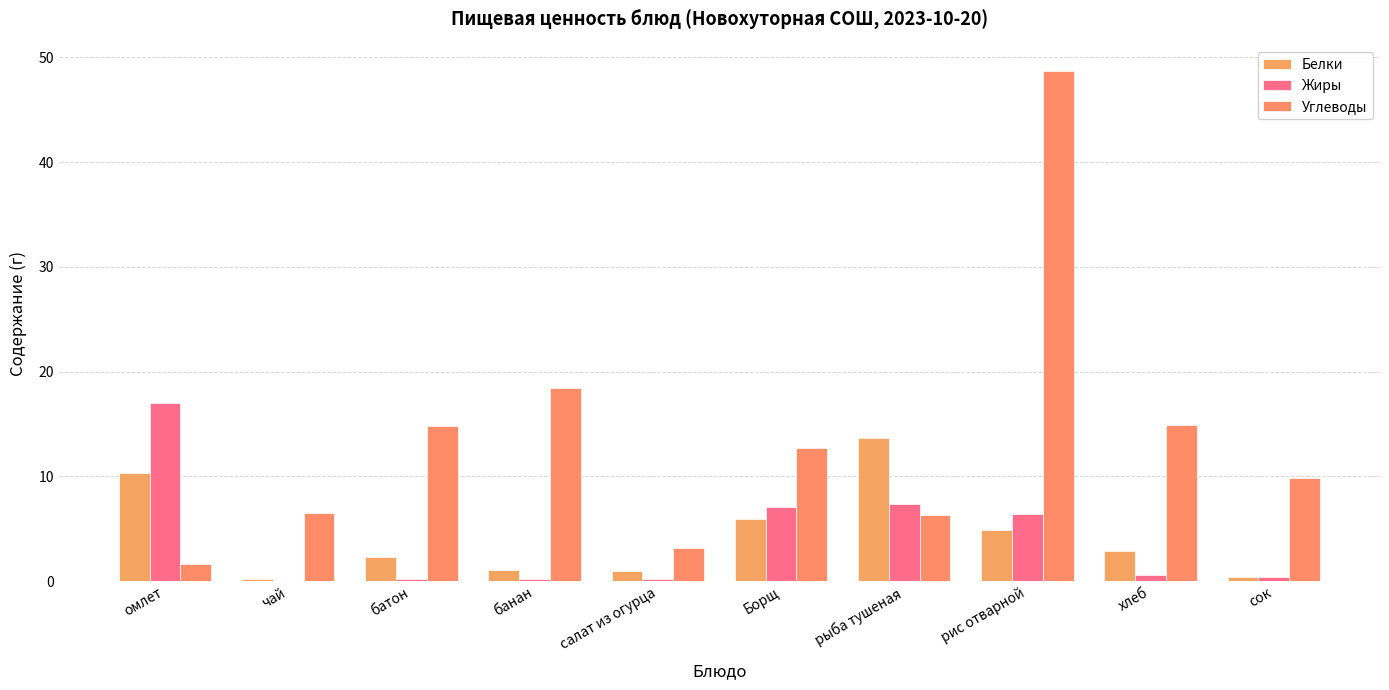

How many groups of bars are there?

10